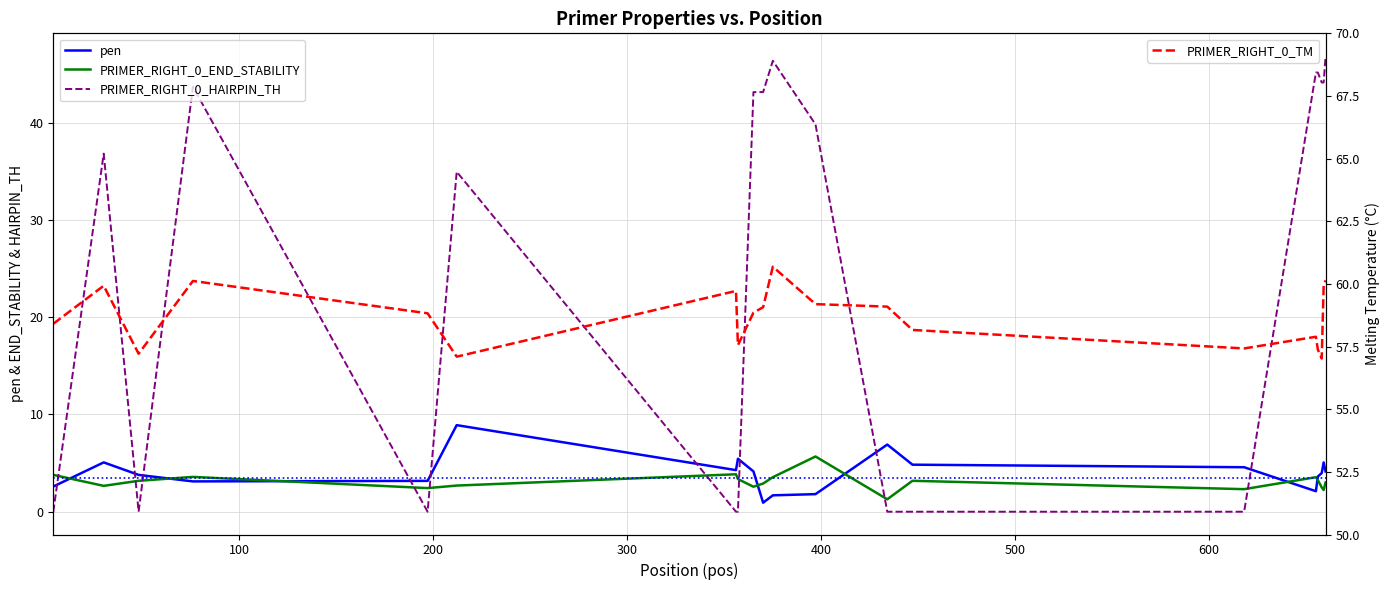

At which category does the chart reach its peak across all series?

375